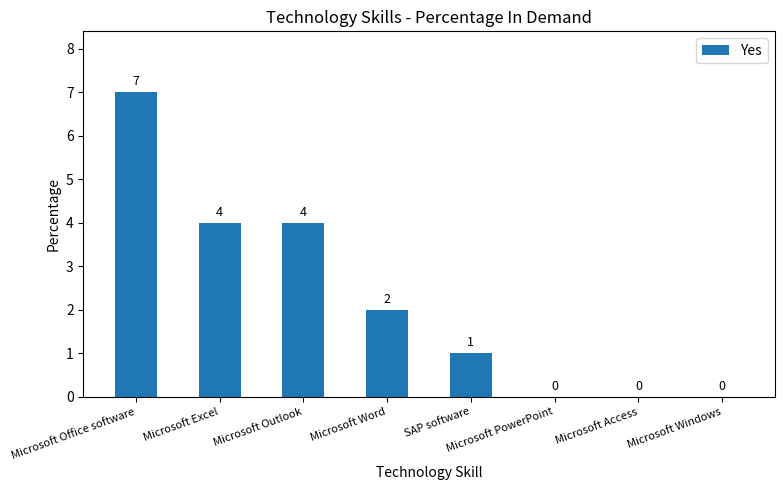

What is the sum of all values?

18